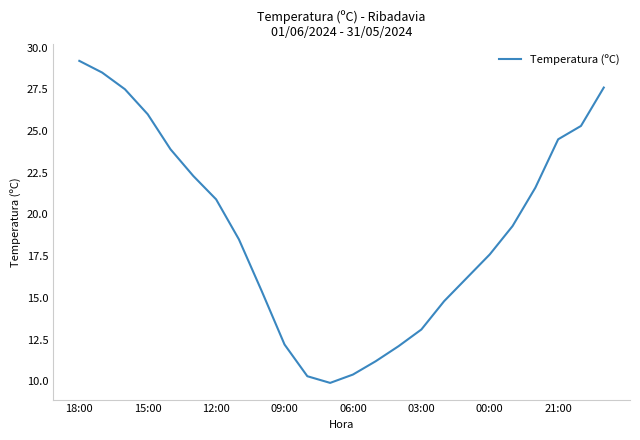

What is the minimum value shown in the chart?

9.9